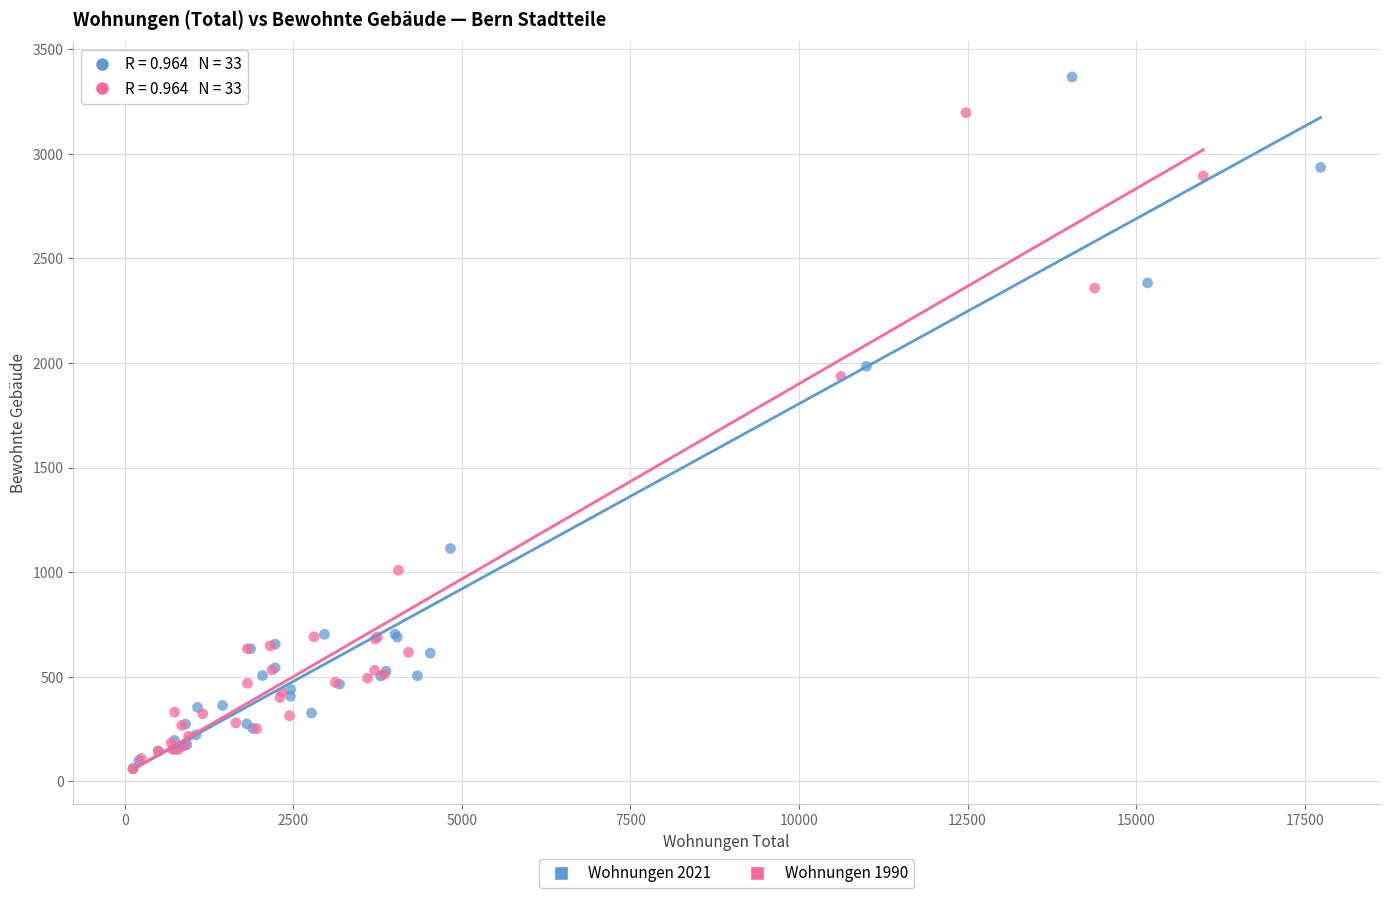

Which series has the widest spread of Y values?

Wohnungen 2021